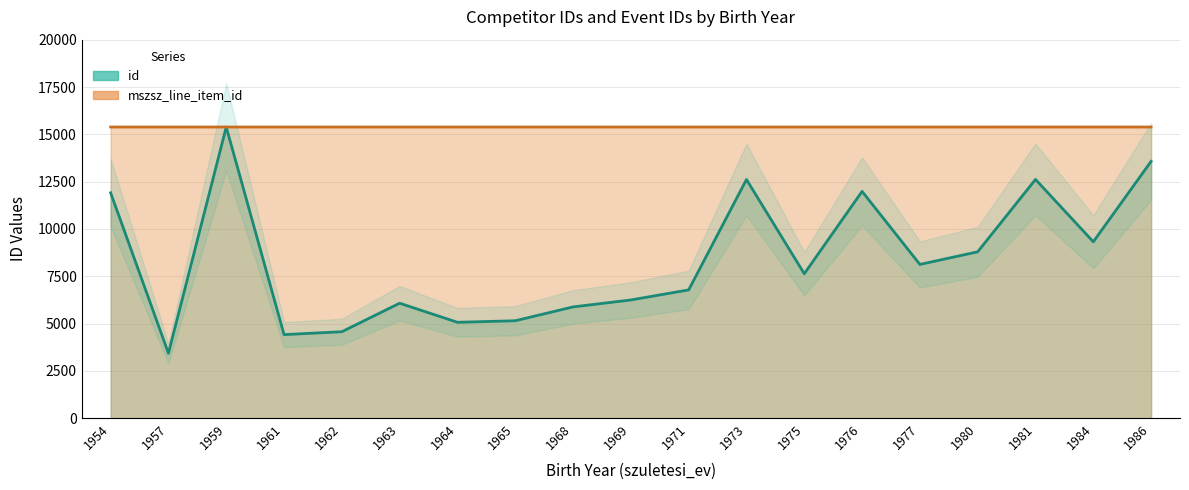

Reading right to left, extract all data points from this chart.

id: 13573.0	9321.0	12617.0	8791.0	8124.0	11984.0	7633.0	12613.0	6778.0	6246.0	5879.0	5147.0	5065.0	6074.0	4567.0	4415.0	15388.0	3429.0	11911.0
mszsz_line_item_id: 15388.0	15388.0	15388.0	15387.4	15387.4	15387.4	15387.4	15387.4	15387.4	15387.4	15387.4	15387.4	15387.4	15387.4	15387.4	15387.4	15387.4	15387.4	15387.4